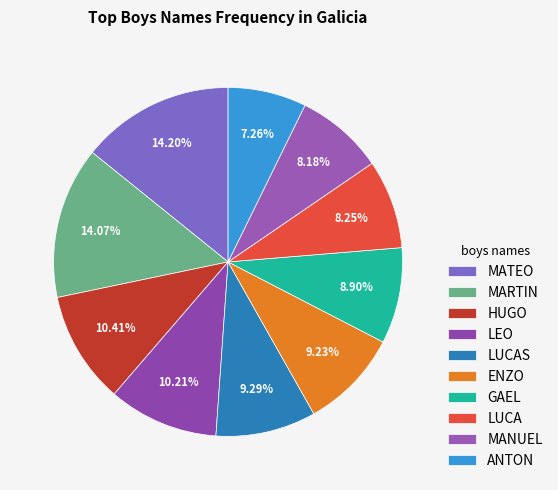

What percentage is the HUGO slice, to the nearest percent?

10%